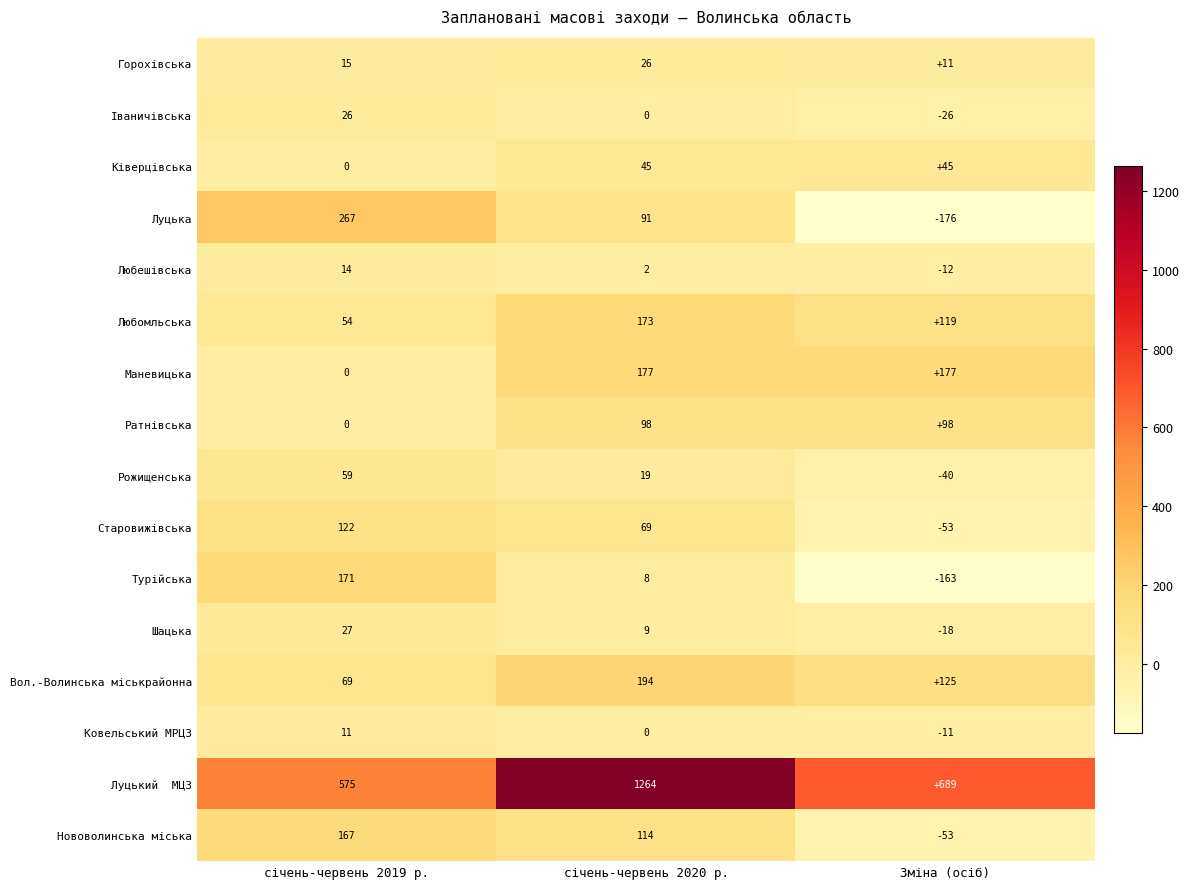

What is the lowest value of the Луцька series?

-176